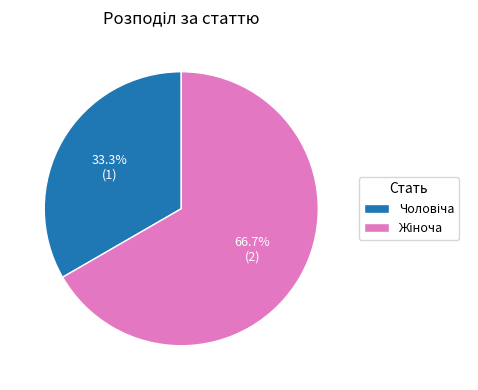

Is there any slice that represents more than half of the pie?

Yes